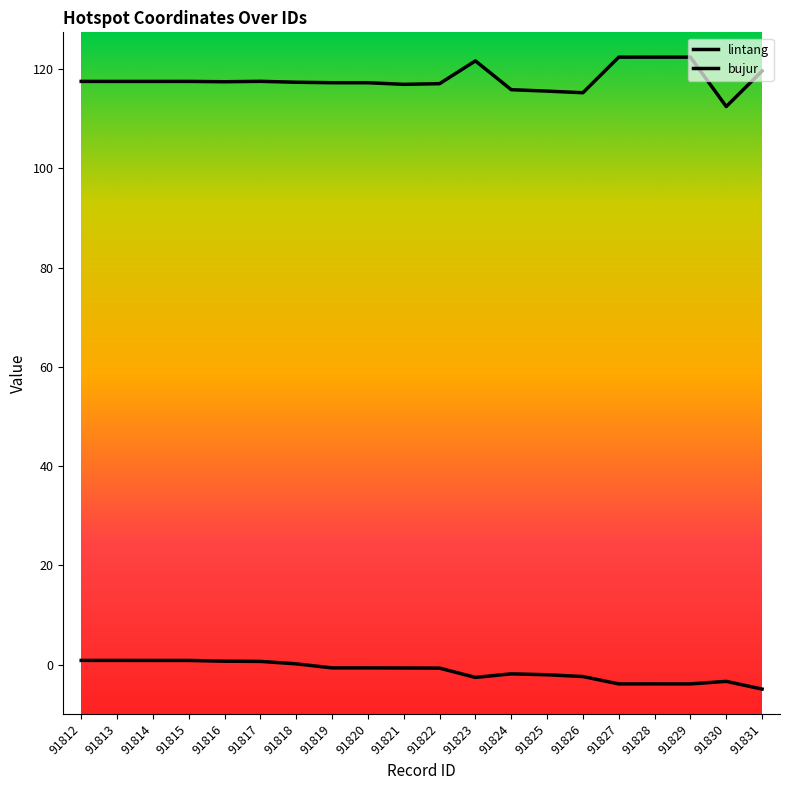

At which category is the sum across all series the highest?

91823